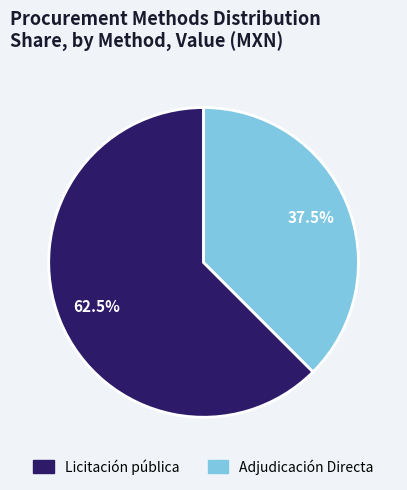

To the nearest percent, what is the combined percentage of Licitación pública and Adjudicación Directa?

100%